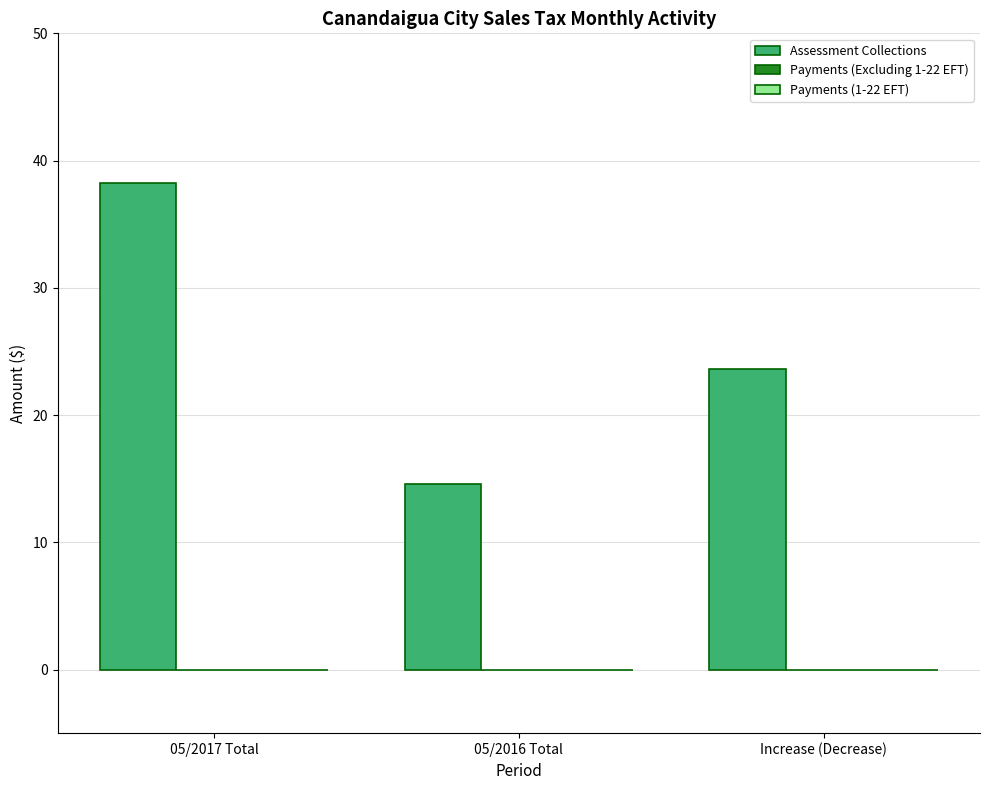

Rank the categories by value from lowest to highest.

05/2016 Total, Increase (Decrease), 05/2017 Total